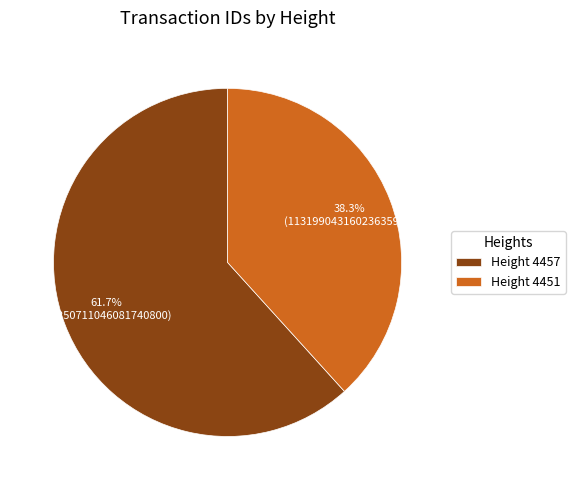

What is the smallest slice in the pie chart?

Height 4451